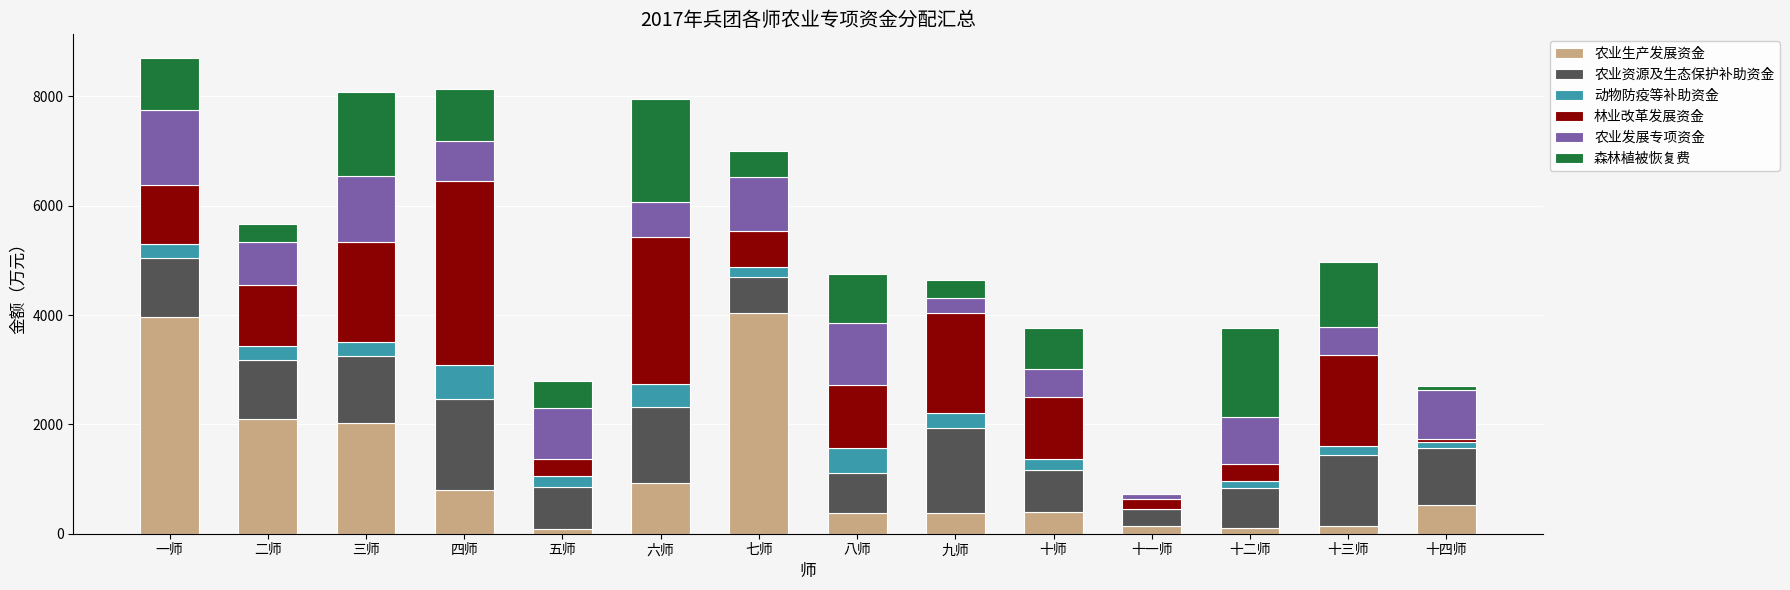

What is the total value across all series at 一师?

8701.6